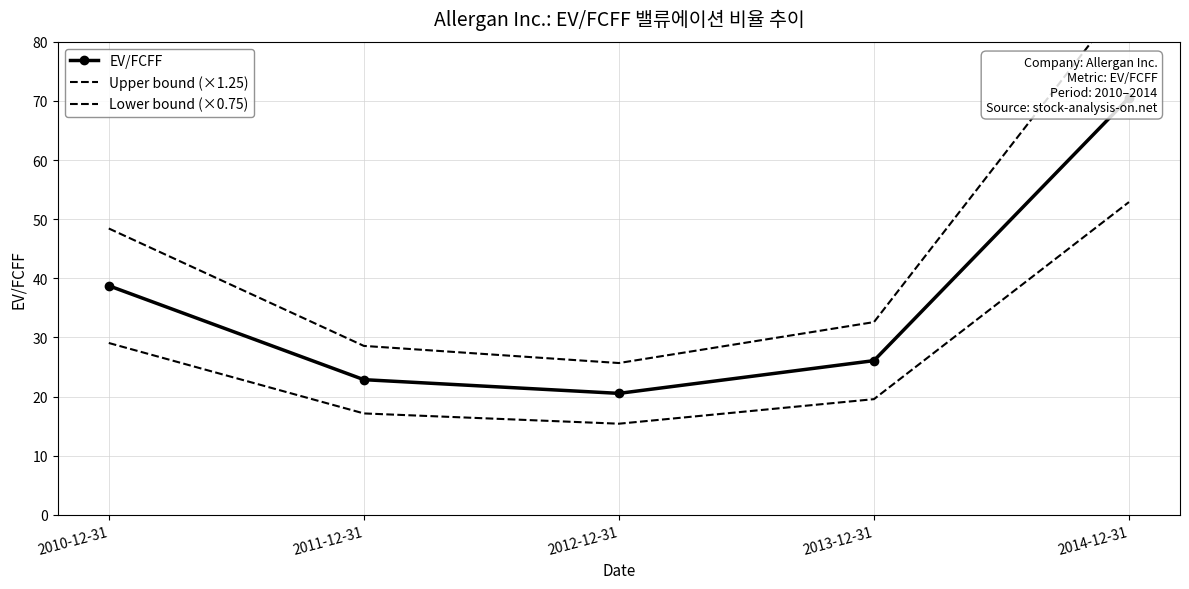

List the labels in order of EV/FCFF value, smallest first.

2012-12-31, 2011-12-31, 2013-12-31, 2010-12-31, 2014-12-31